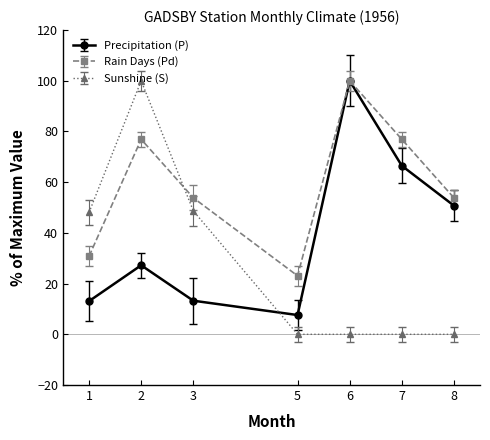

The Rain Days (Pd) series shows 23.1 at 5. True or false?

True